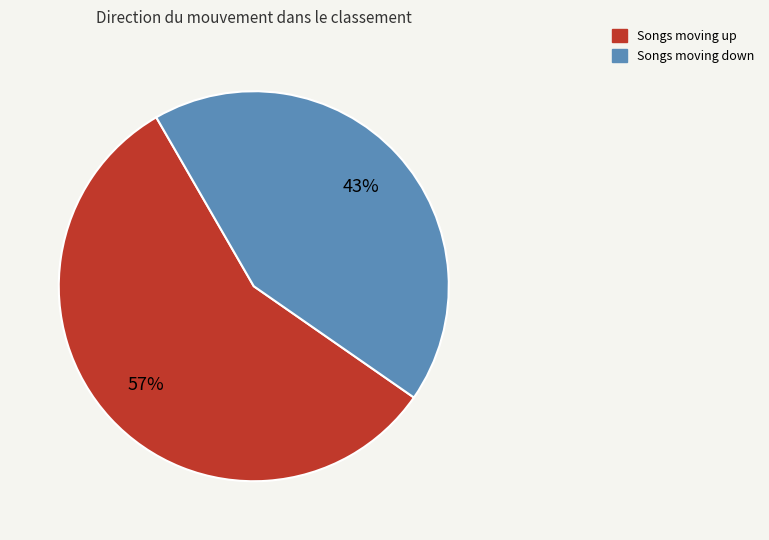

To the nearest percent, what is the difference between the largest and smallest slice percentages?

14%